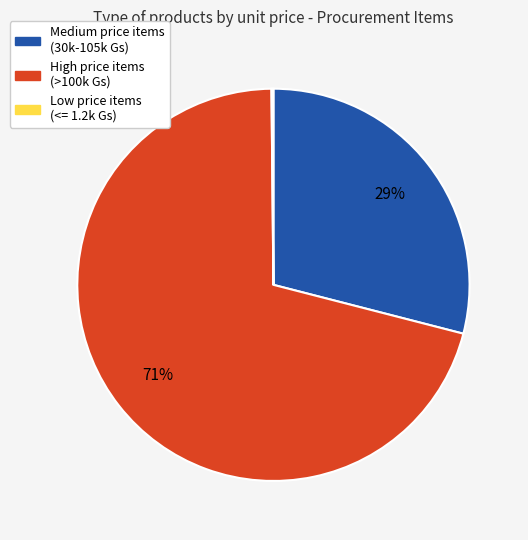

Which category has the biggest portion of the pie?

High price items (>100k Gs)